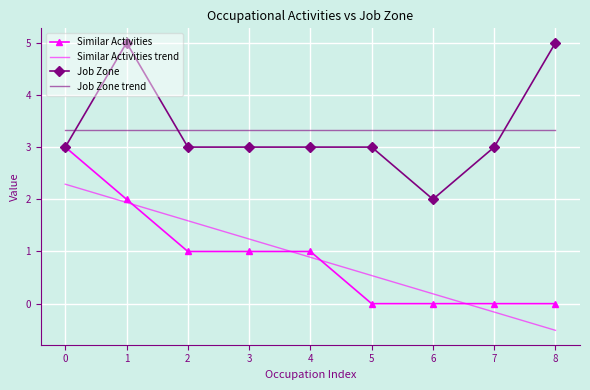

What is the difference between the highest and lowest values at 4?

2.4